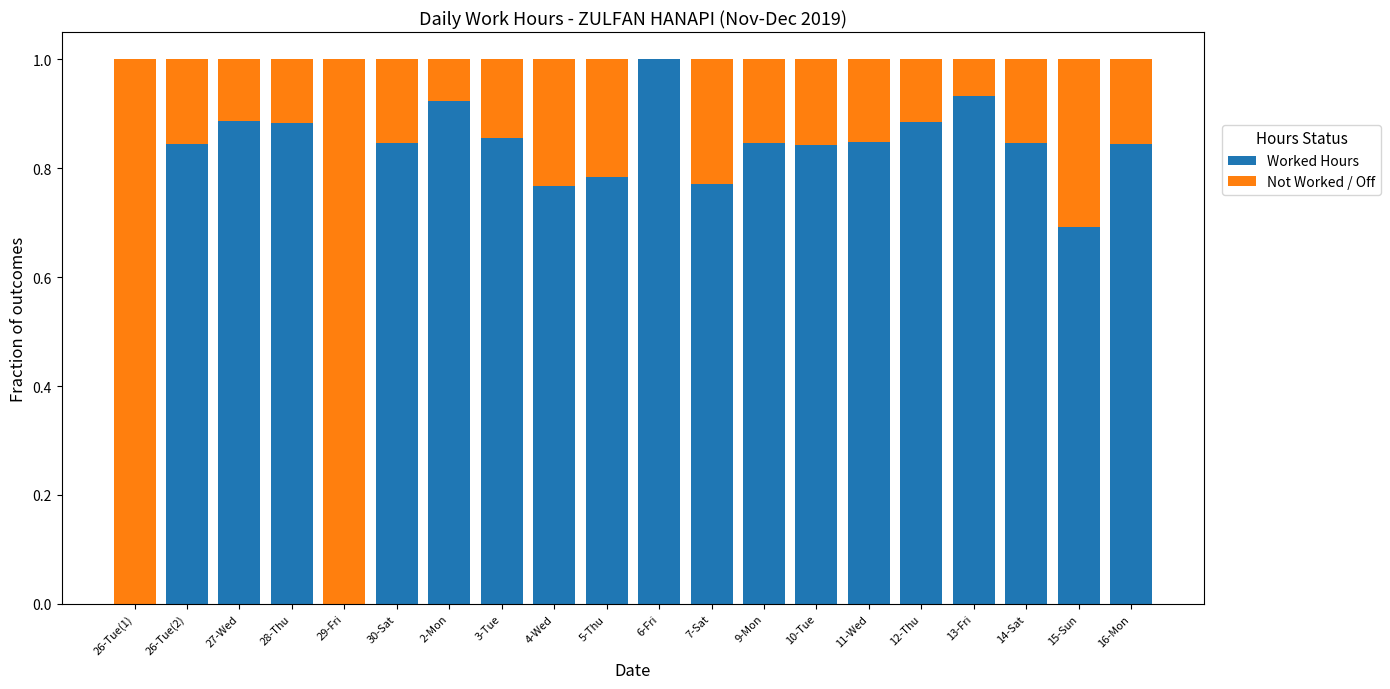

Is it true that Worked Hours equals 1.2 at 30-Sat?

False